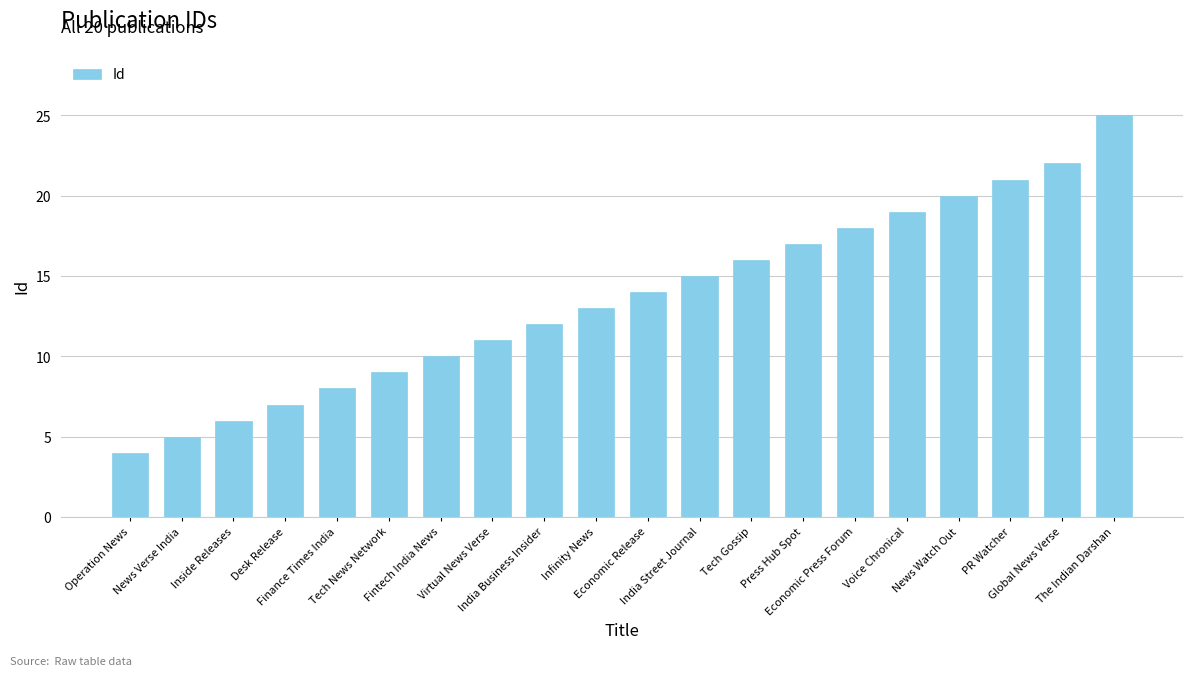

The chart shows a value of 20 at India Business Insider. True or false?

False